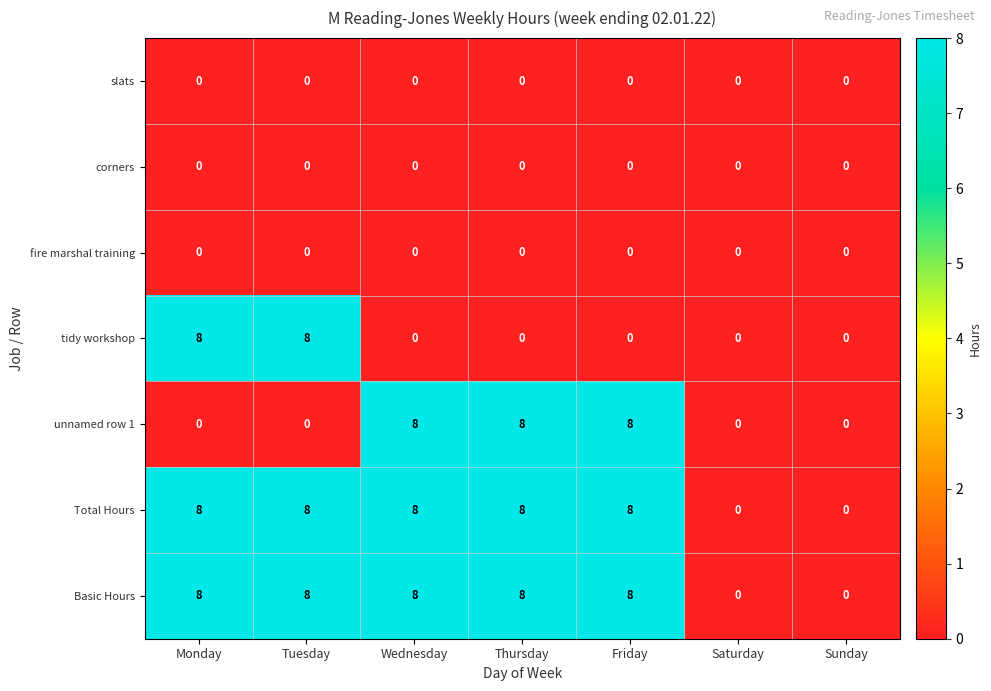

What value does the Basic Hours series have at Friday?

8